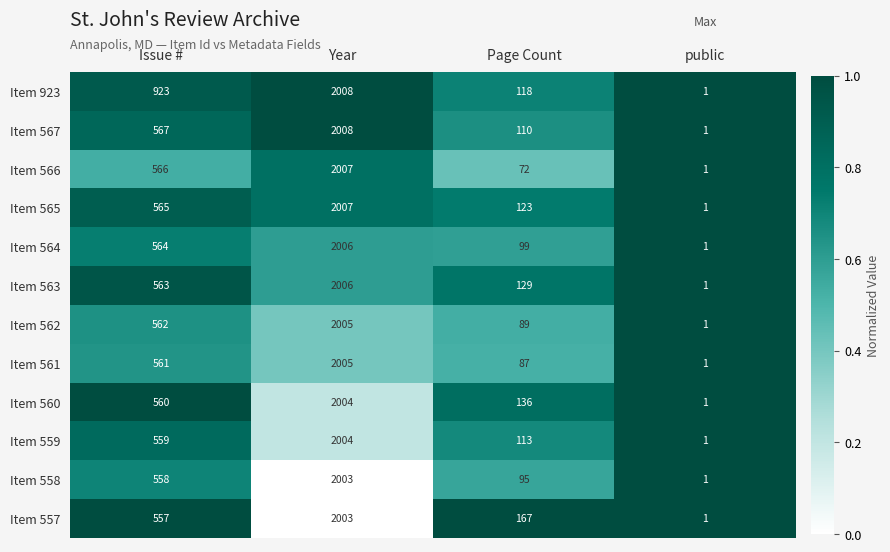

At which label does Item 560 reach its peak?

Year